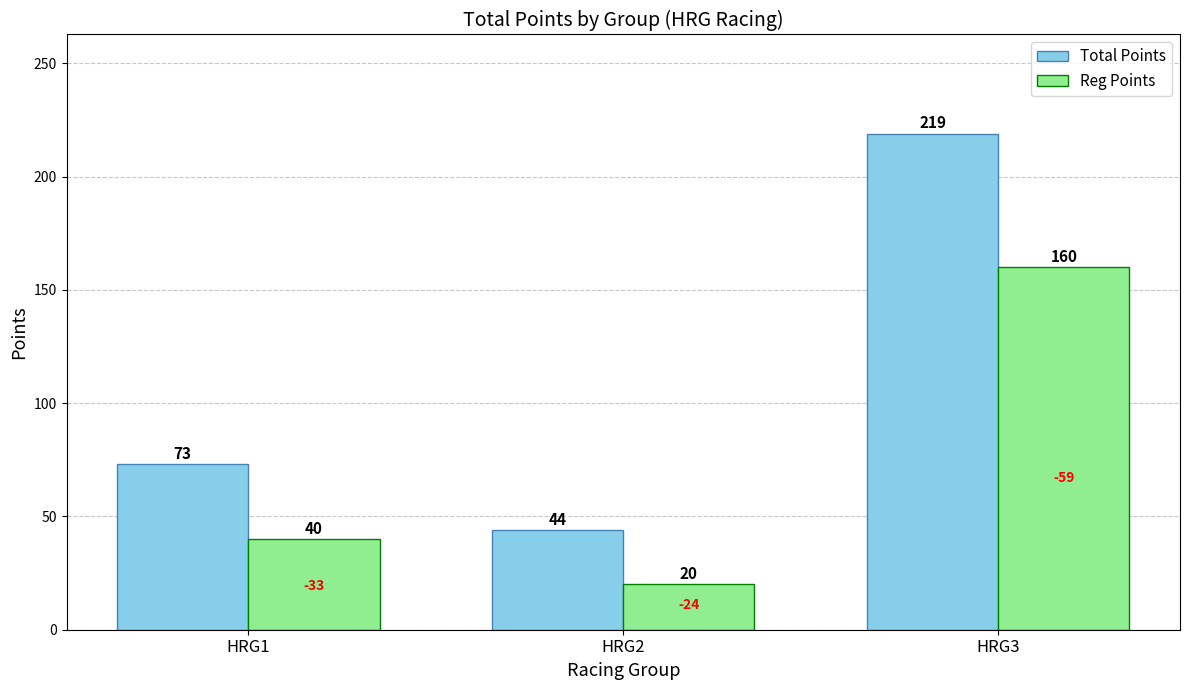

What are all the series names shown in the legend?

Total Points, Reg Points